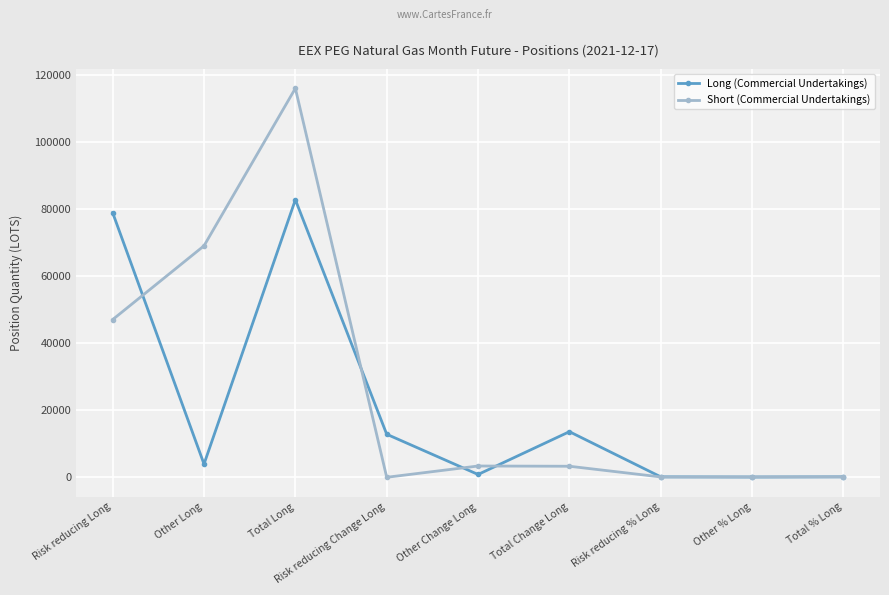

Does the chart have visible grid lines?

Yes